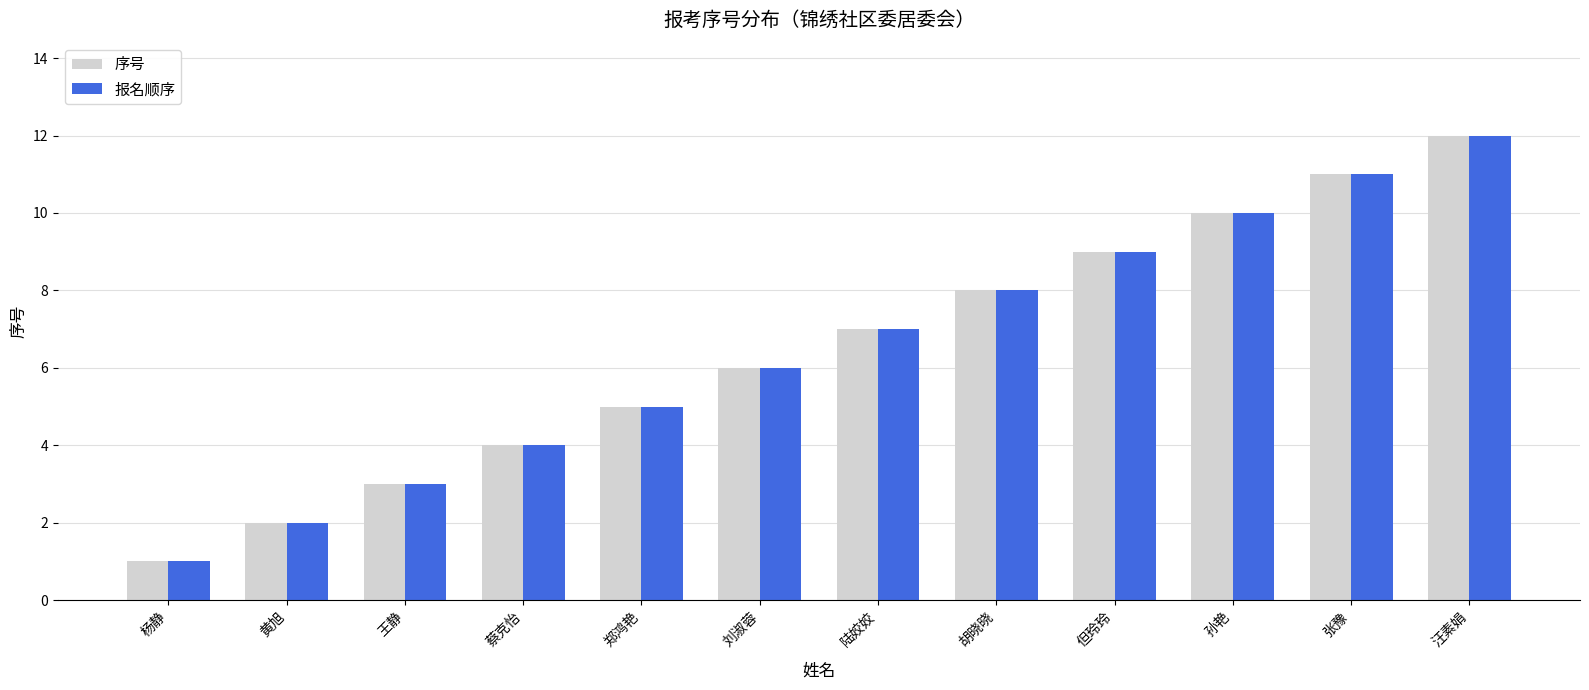

Rank the categories by 报名顺序 value from highest to lowest.

汪素娟, 张豫, 孙艳, 但玲玲, 胡晓晓, 陆姣姣, 刘淑蓉, 郑鸿艳, 蔡克怡, 王静, 黄旭, 杨静